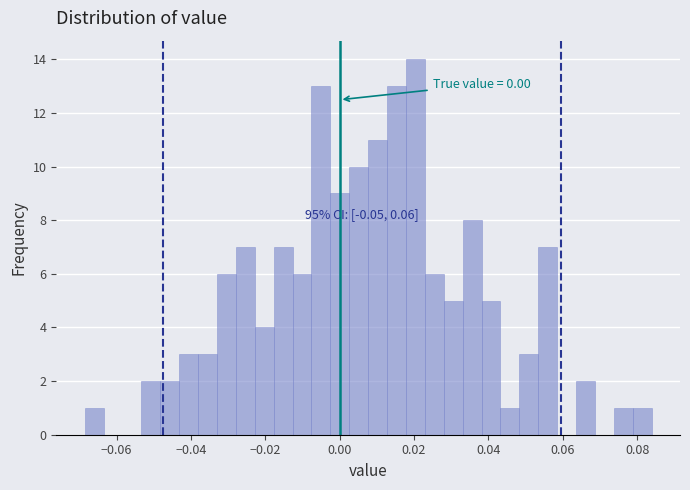

Read against the x-axis, roughly where is the centre of the tallest bar?

0.020